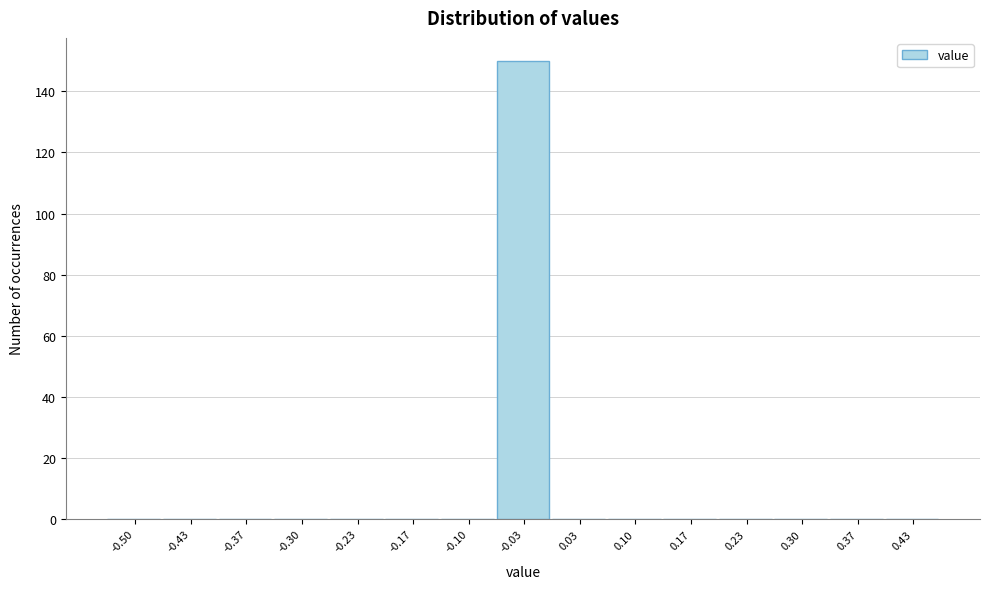

Reading right to left, transcribe all the data shown in this chart.

0.43=0	0.37=0	0.30=0	0.23=0	0.17=0	0.10=0	0.03=0	-0.03=150	-0.10=0	-0.17=0	-0.23=0	-0.30=0	-0.37=0	-0.43=0	-0.50=0